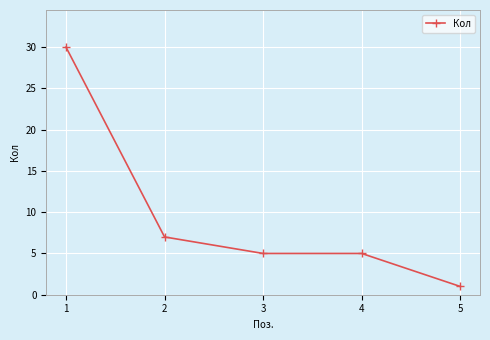

Reading left to right, list all the values displayed in this chart.

1=30	2=7	3=5	4=5	5=1